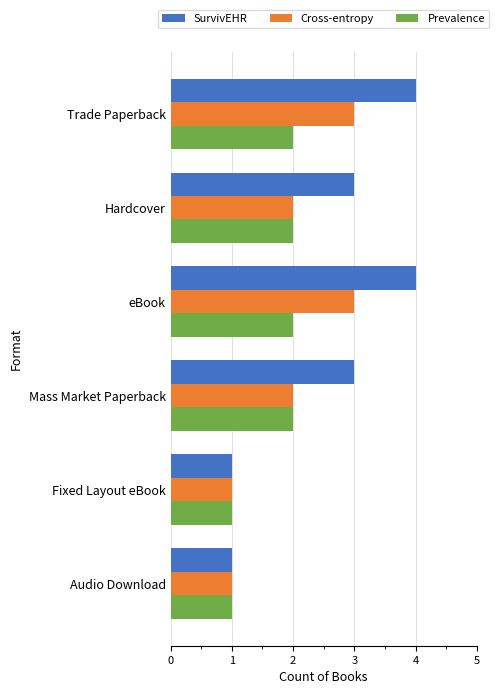

Which series changed the most between Hardcover and Fixed Layout eBook?

SurvivEHR